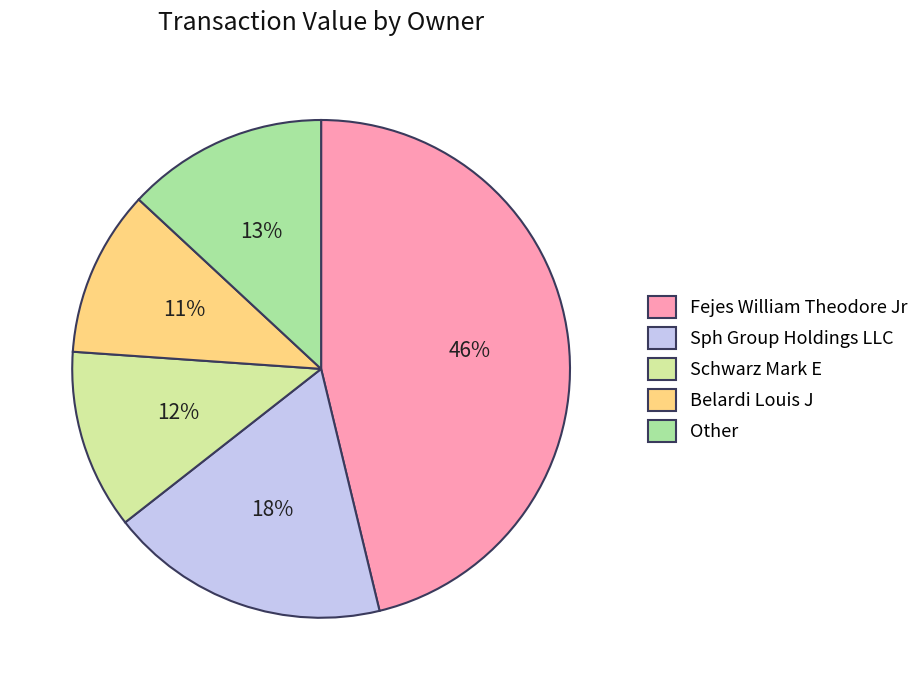

To the nearest percent, what is the average slice percentage?

20%